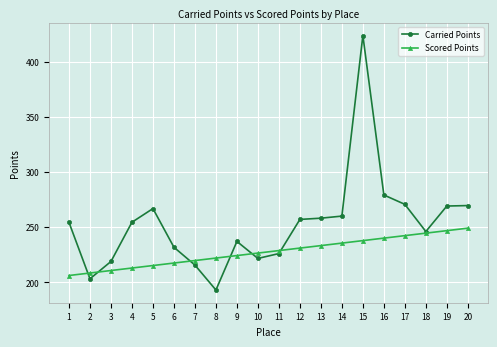

Which series has the largest total across all categories?

Carried Points